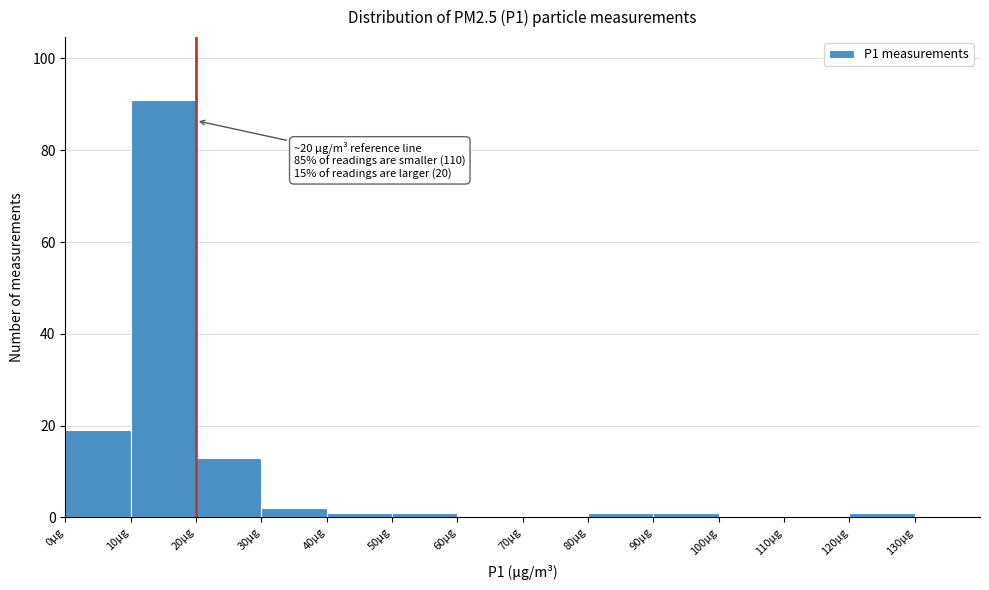

Over which range of the x-axis is the bar tallest?

10 to 20